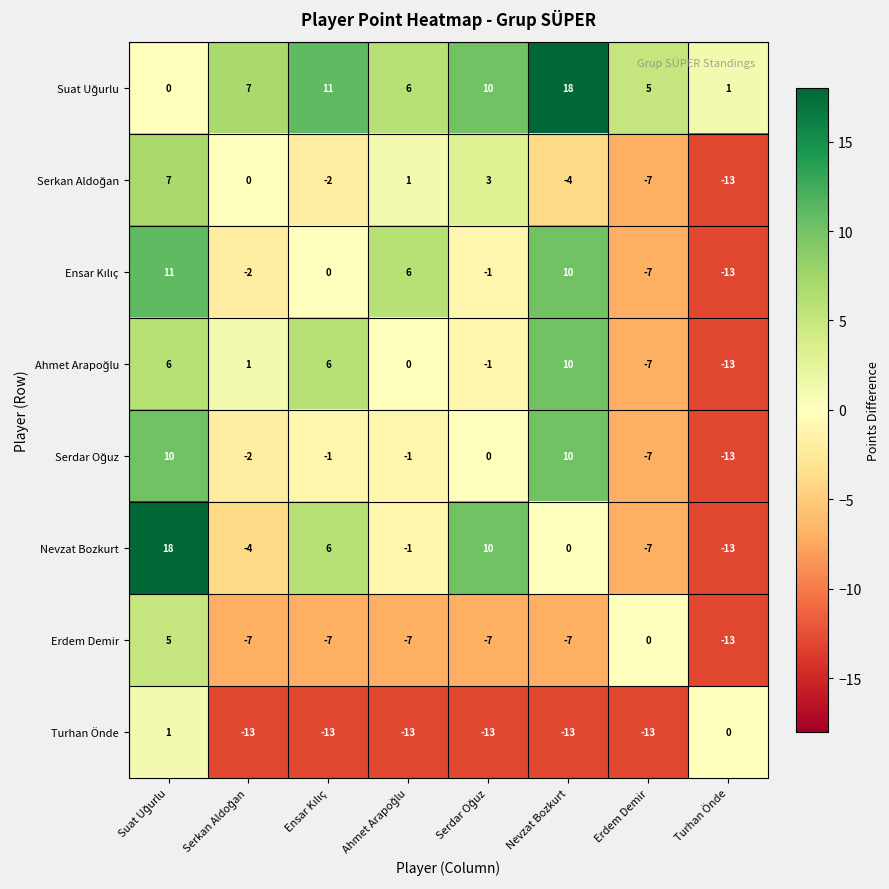

At how many categories does at least one series exceed 0?

8